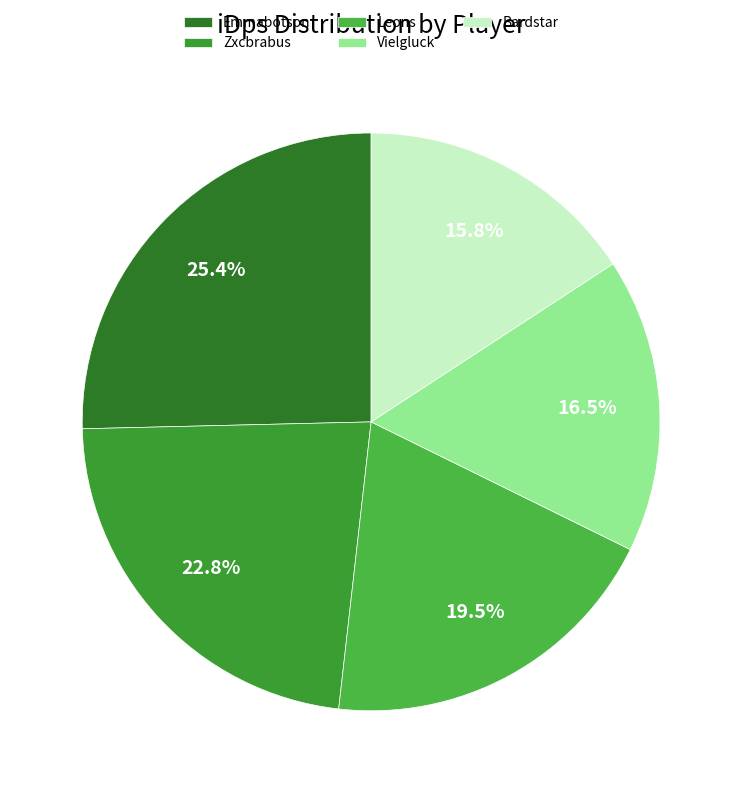

The Emmabotson slice represents 25% of the pie. True or false?

True